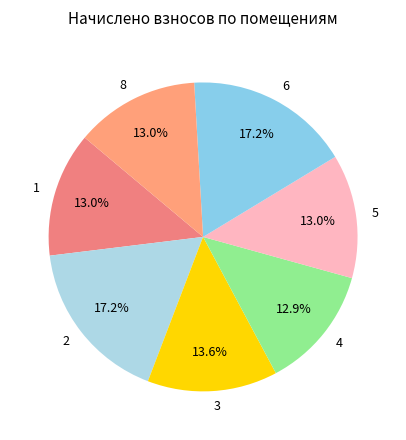

Does 4 account for over 50% of the chart?

No